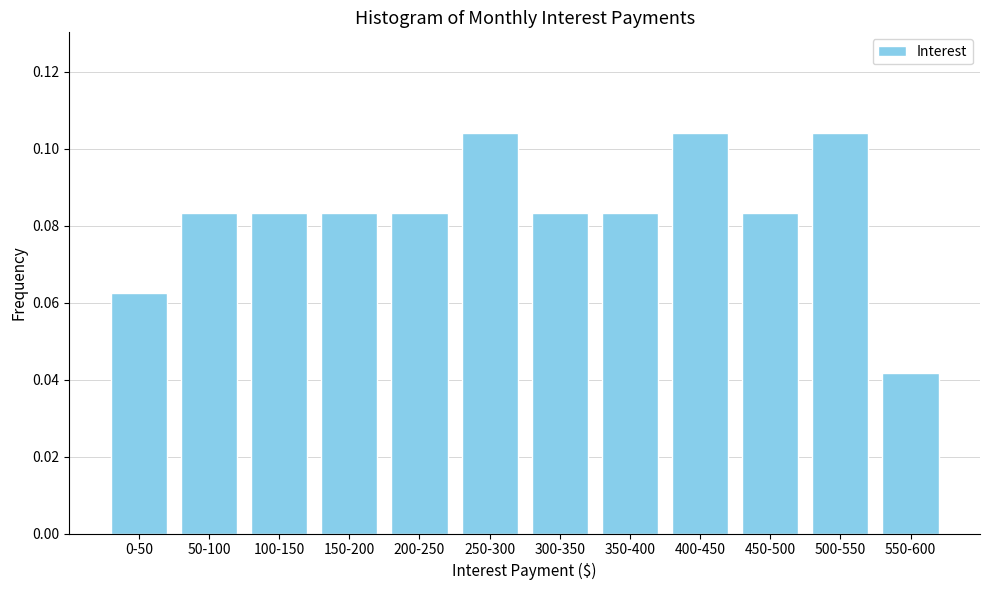

What is the sum of all values?

1.0